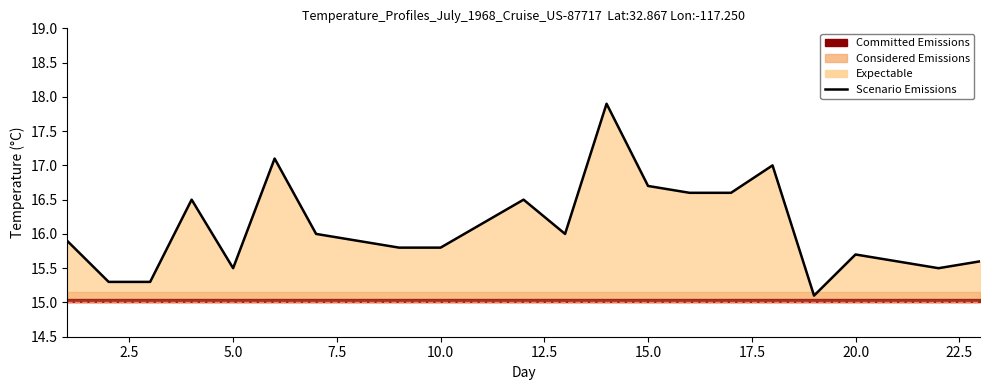

Reading left to right, list all the values displayed in this chart.

15.9	15.3	15.3	16.5	15.5	17.1	16.0	15.8	15.8	16.5	16.0	17.9	16.7	16.6	16.6	17.0	15.1	15.7	15.6	15.5	15.6